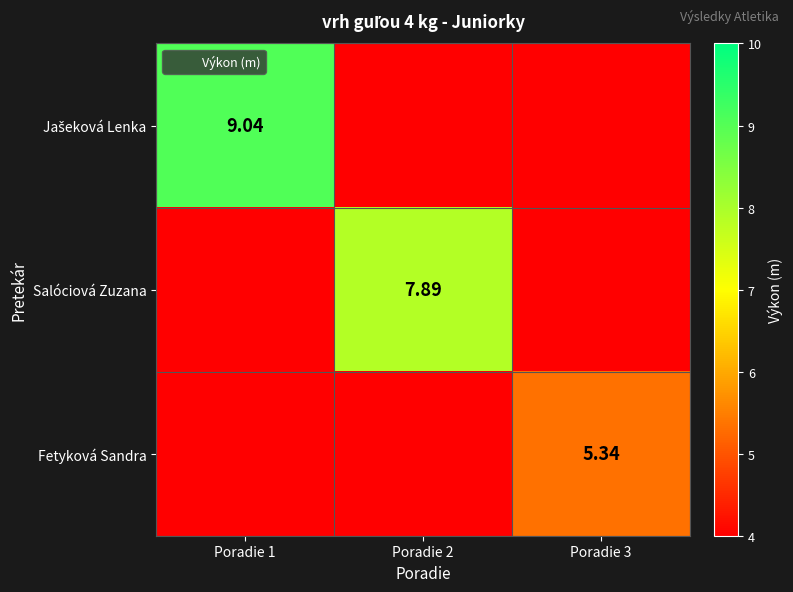

Which category has the highest value across all series?

Poradie 1